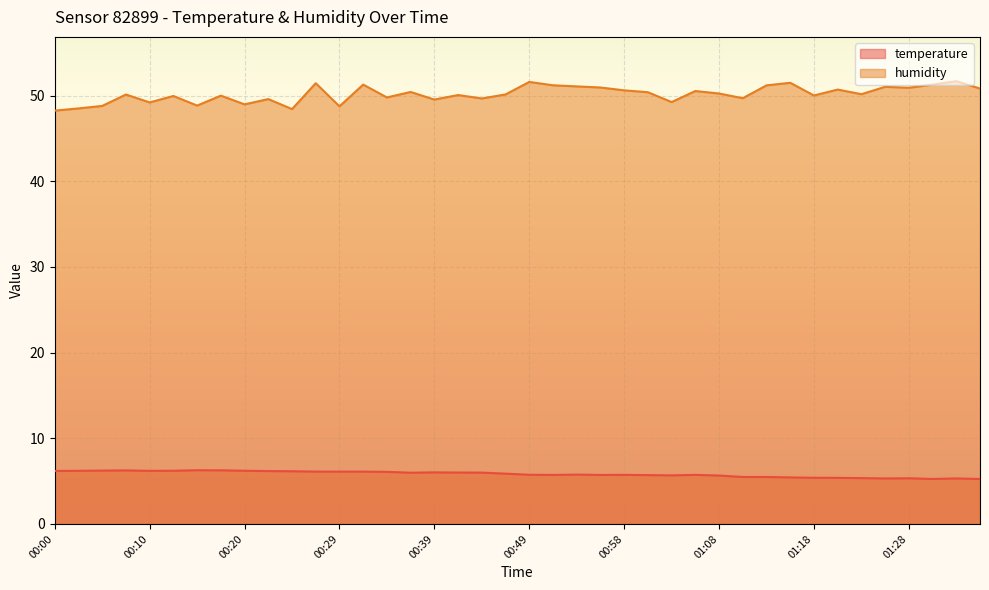

How many lines are shown in the chart?

2